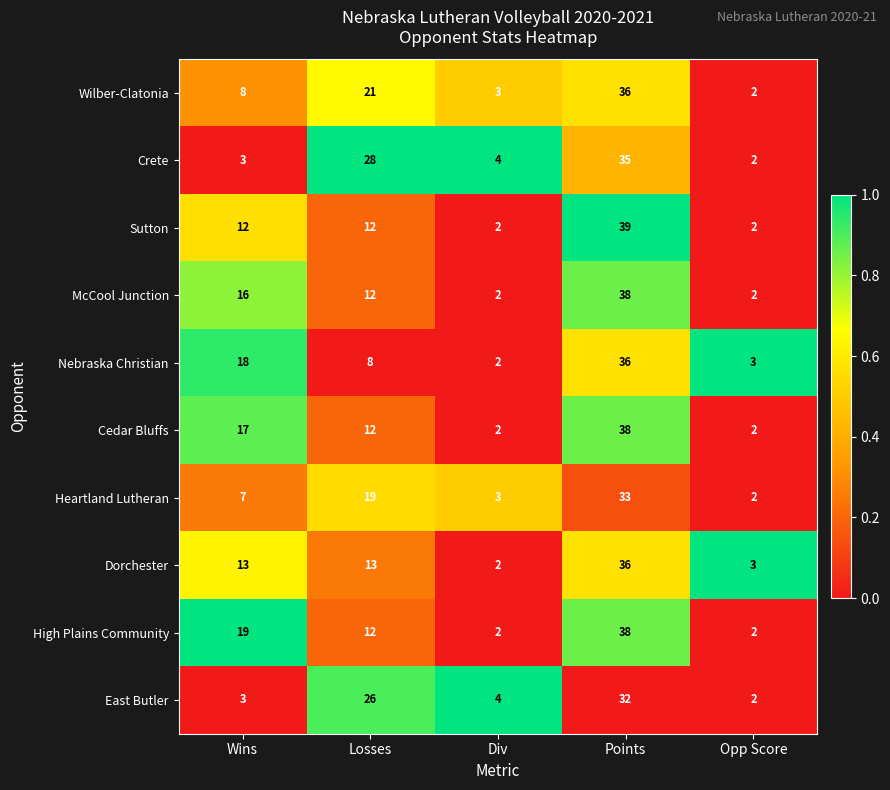

What is the spread (max minus min) of values at Losses?

20